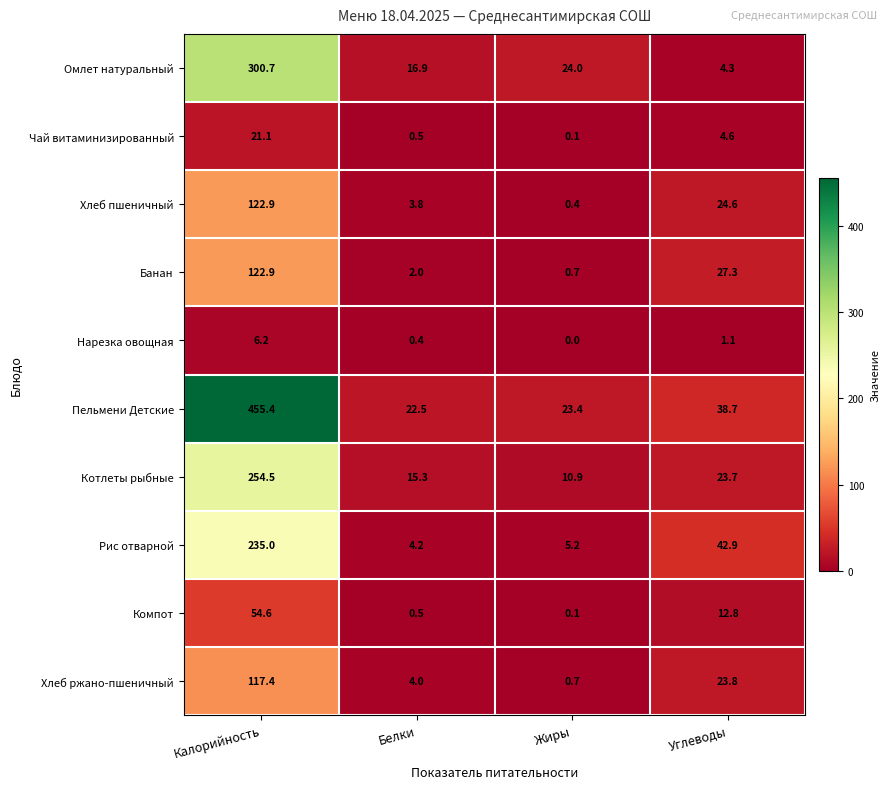

The Хлеб пшеничный series shows 0.4 at Жиры. True or false?

True